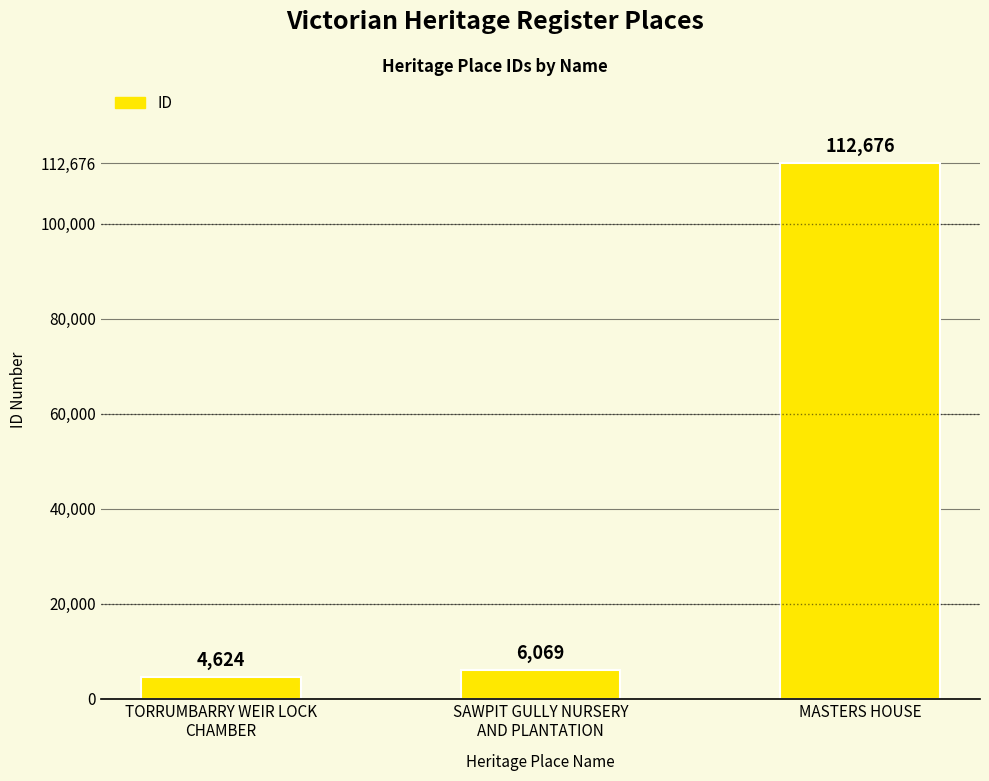

What is the sum of all values?

123369